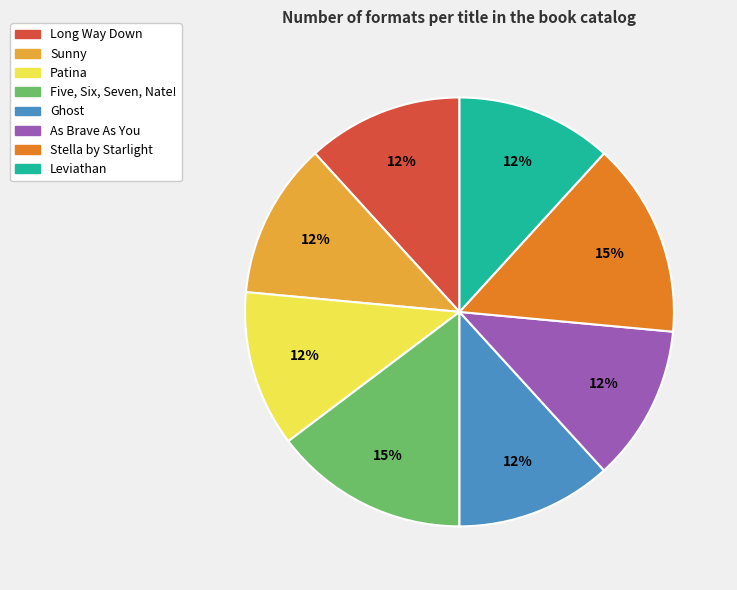

To the nearest percent, what percentage of the pie is Five, Six, Seven, Nate!?

15%